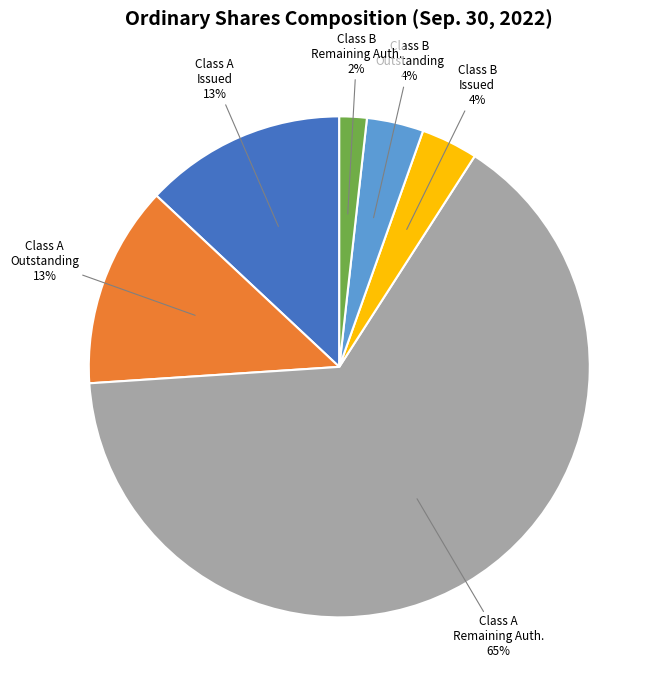

Which category accounts for the majority?

Class A Remaining Auth.